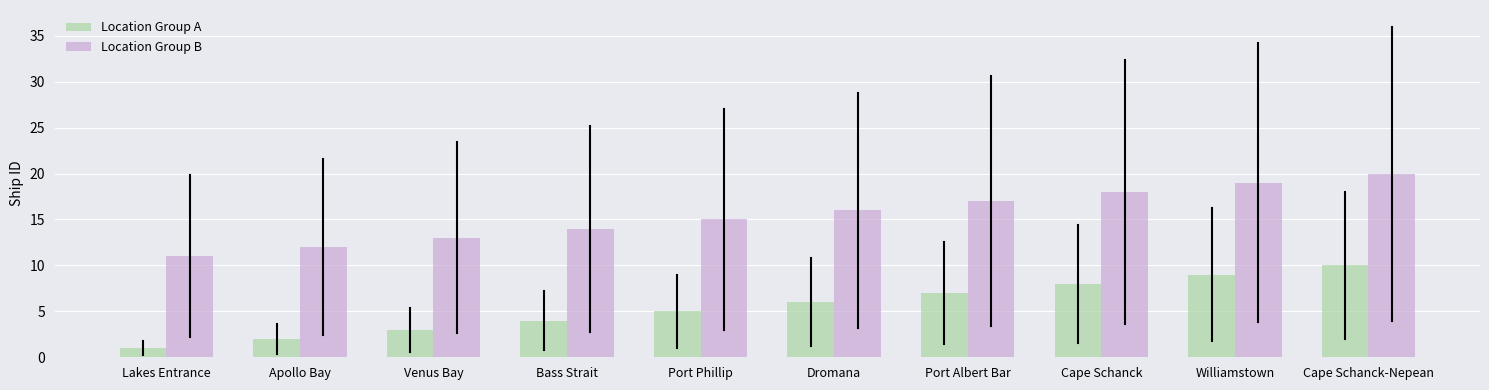

Reading left to right, extract all data points from this chart.

Location Group A: Lakes Entrance=1	Apollo Bay=2	Venus Bay=3	Bass Strait=4	Port Phillip=5	Dromana=6	Port Albert Bar=7	Cape Schanck=8	Williamstown=9	Cape Schanck-Nepean=10
Location Group B: Lakes Entrance=11	Apollo Bay=12	Venus Bay=13	Bass Strait=14	Port Phillip=15	Dromana=16	Port Albert Bar=17	Cape Schanck=18	Williamstown=19	Cape Schanck-Nepean=20